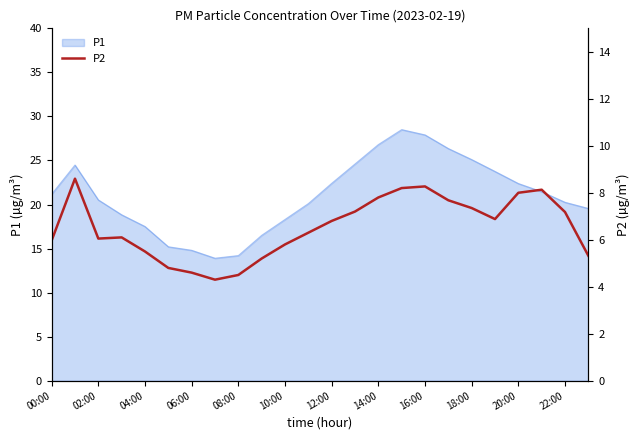

What is the average value?

6.5